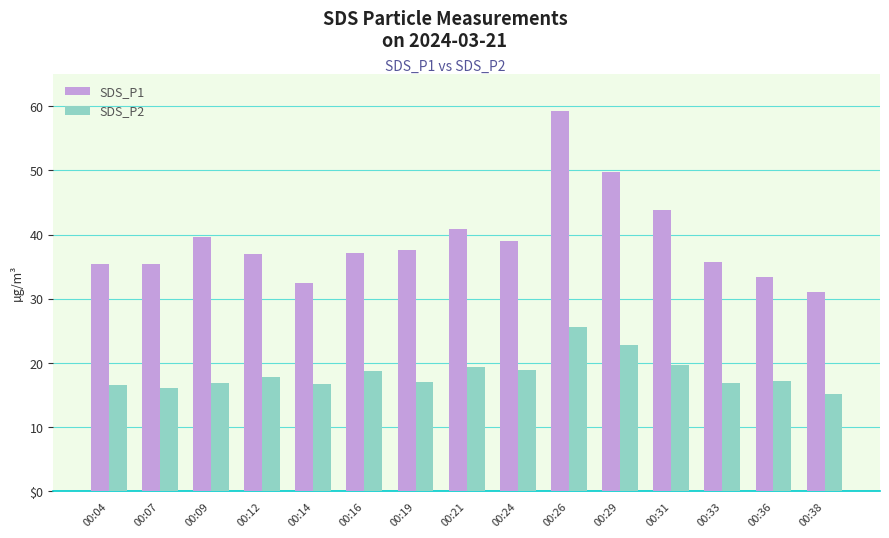

What is the smallest value displayed?

15.2